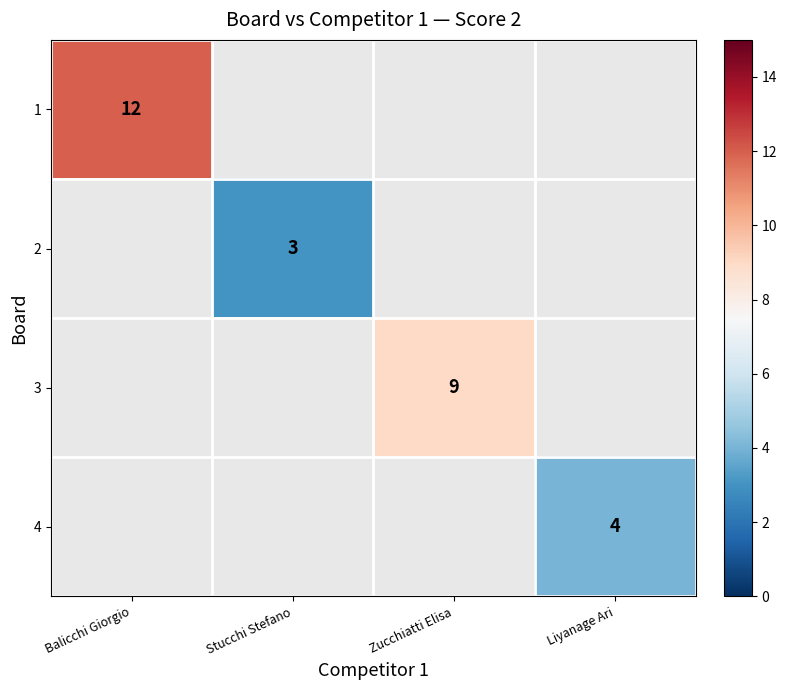

Count the number of data series in this chart.

4